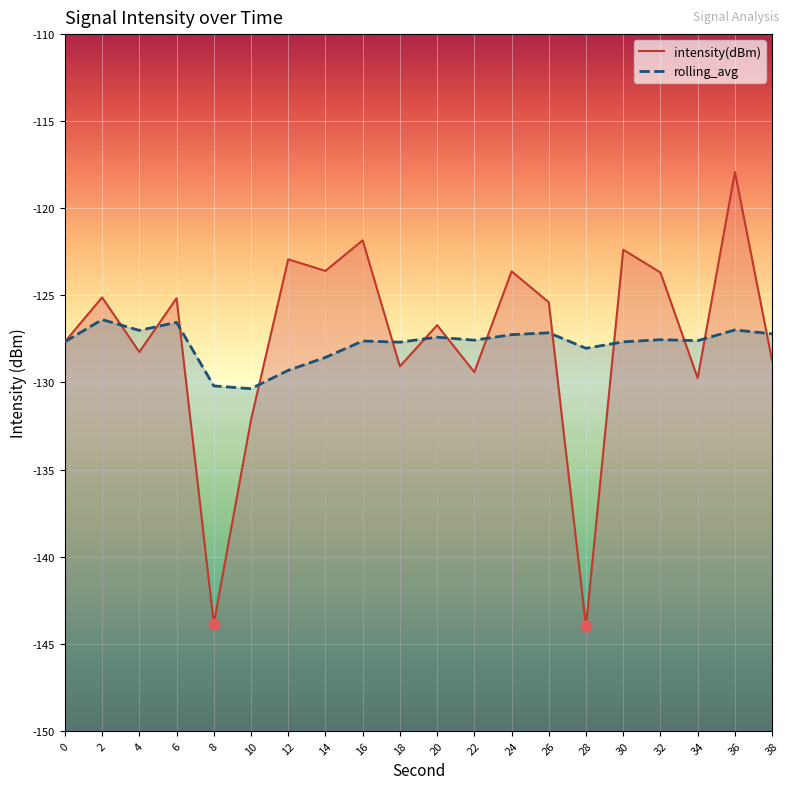

Which series contains the highest Y value?

intensity(dBm)